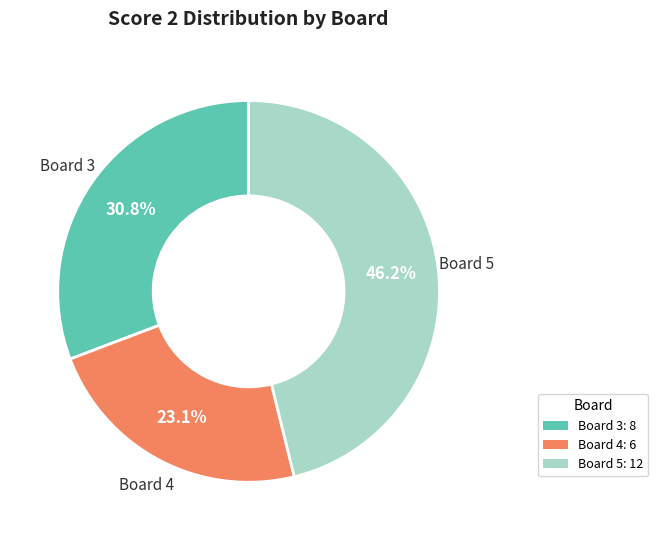

Does any single category account for the majority?

No